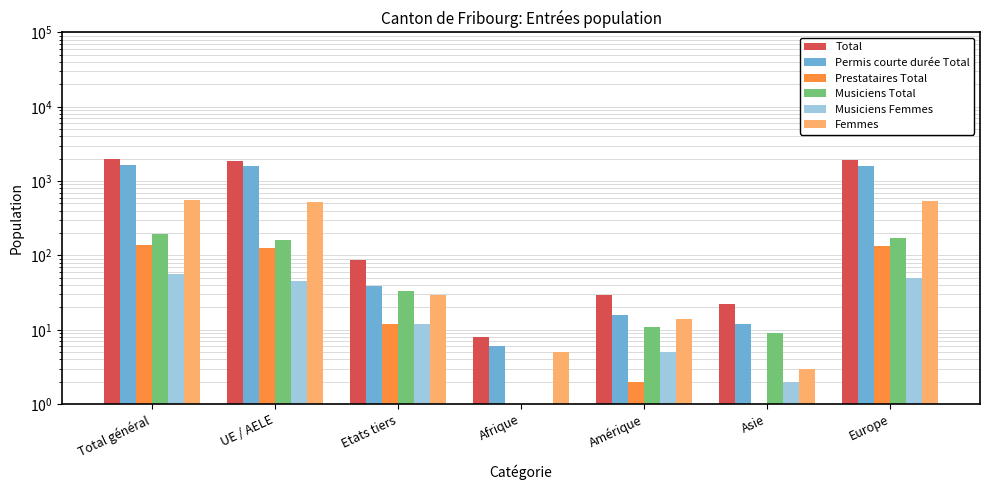

Rank the series by their maximum value, from lowest to highest.

Musiciens Femmes, Prestataires Total, Musiciens Total, Femmes, Permis courte durée Total, Total